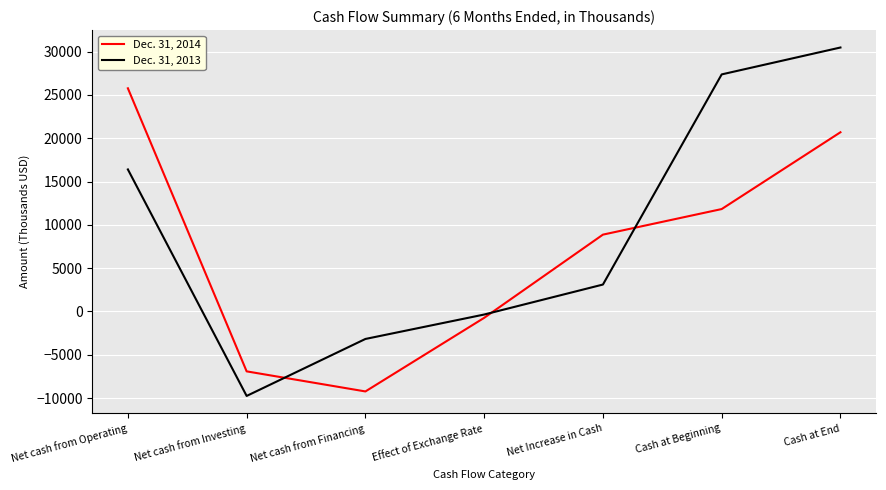

List the series in order of their overall mean, lowest first.

Dec. 31, 2014, Dec. 31, 2013